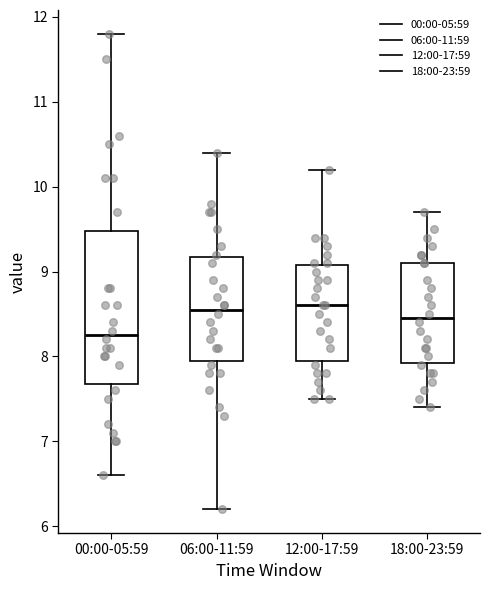

Where does the median line of the box for 06:00-11:59 sit on the y-axis? The values are not printed on the chart, so give them approximately, as read against the axis.

8.6